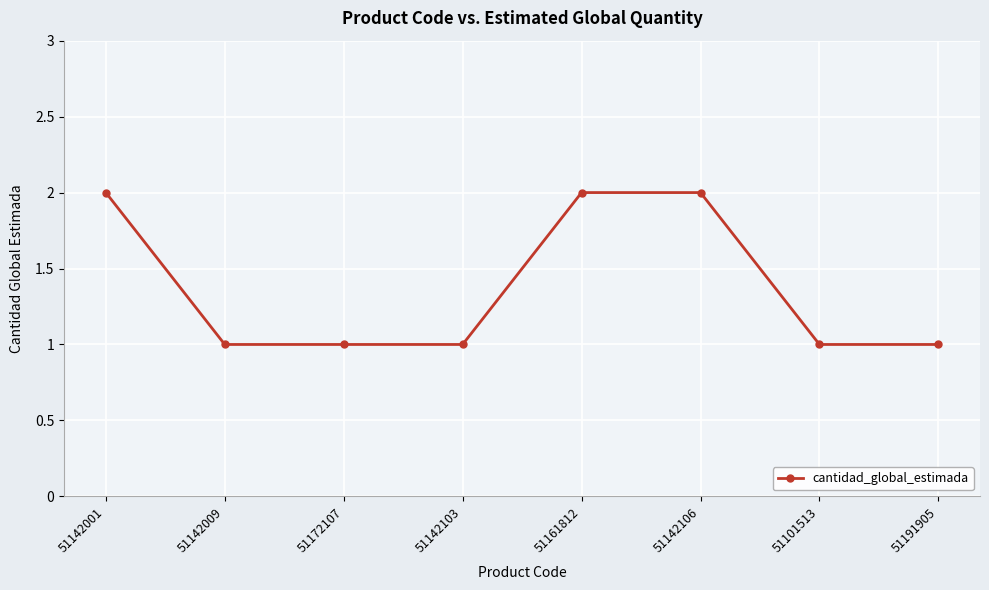

How many distinct data groups are displayed?

1